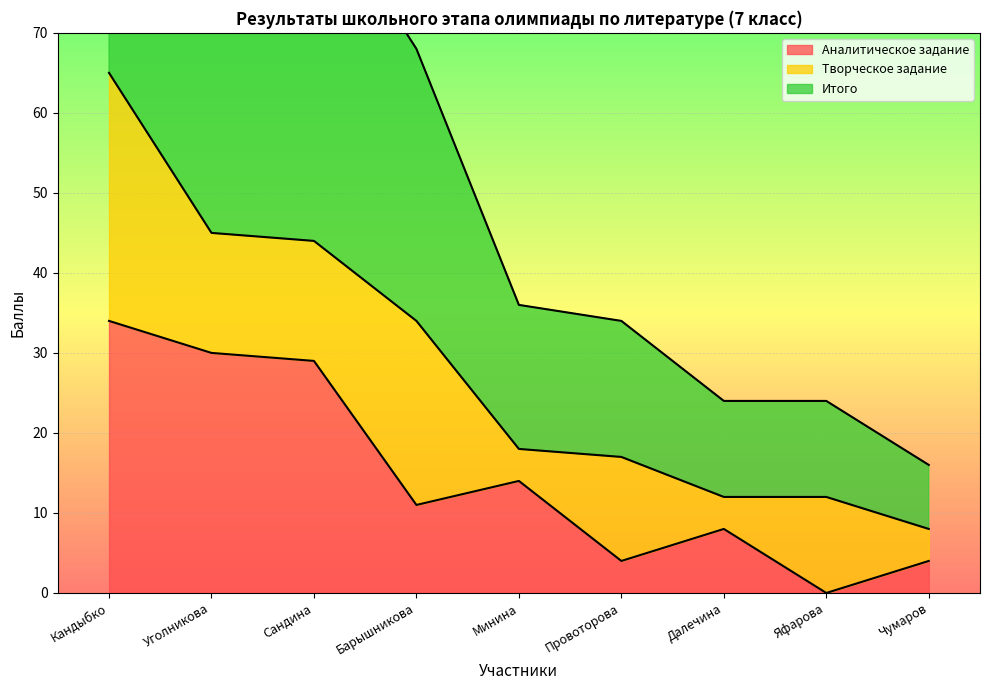

True or false: Аналитическое задание has a value of 11 at Далечина.

False